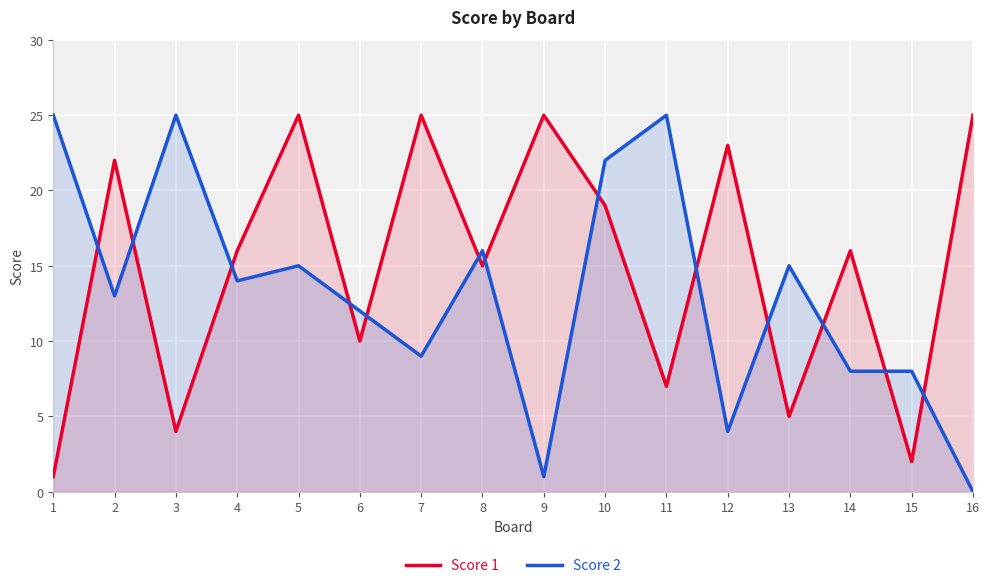

Which series has the largest range (max minus min)?

Score 2